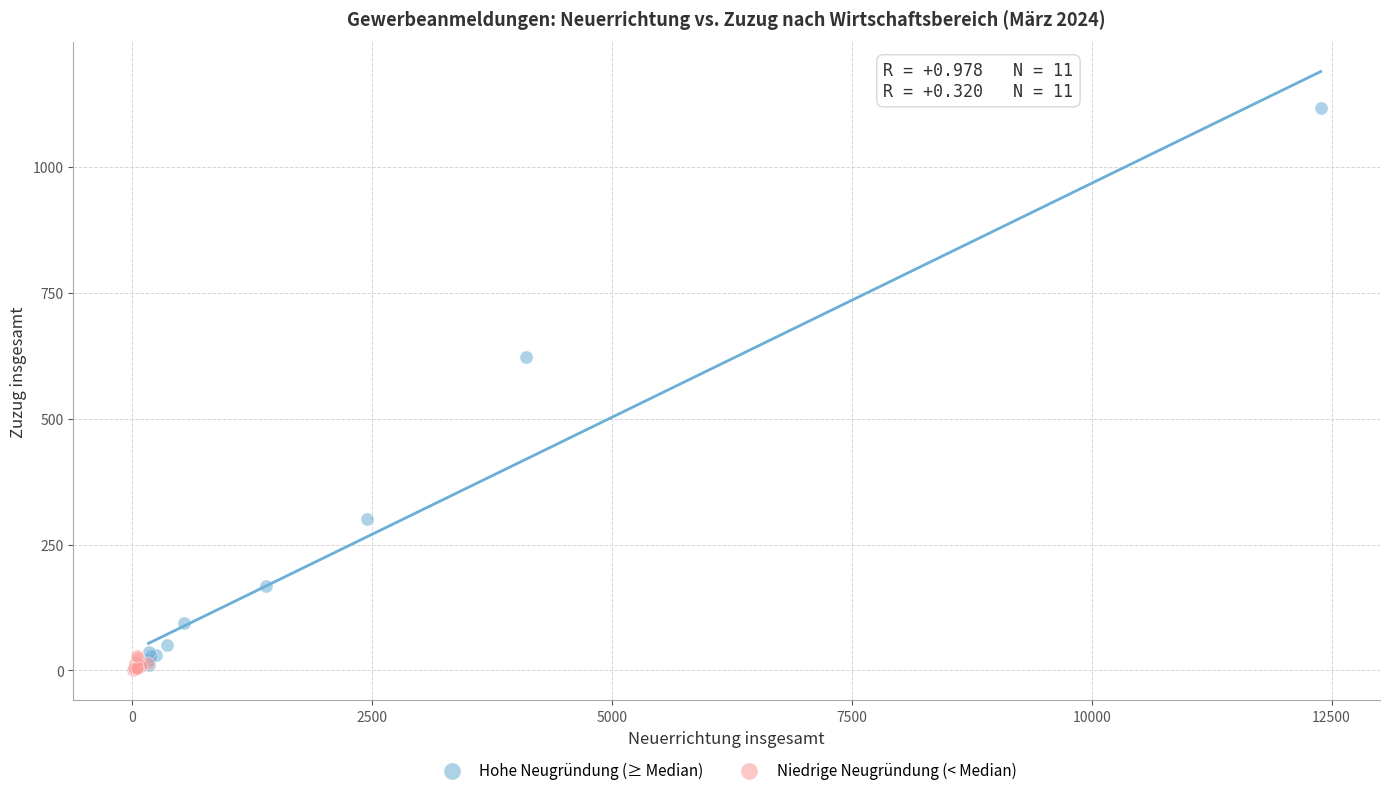

Which series contains the lowest Y value?

Niedrige Neugründung (< Median)